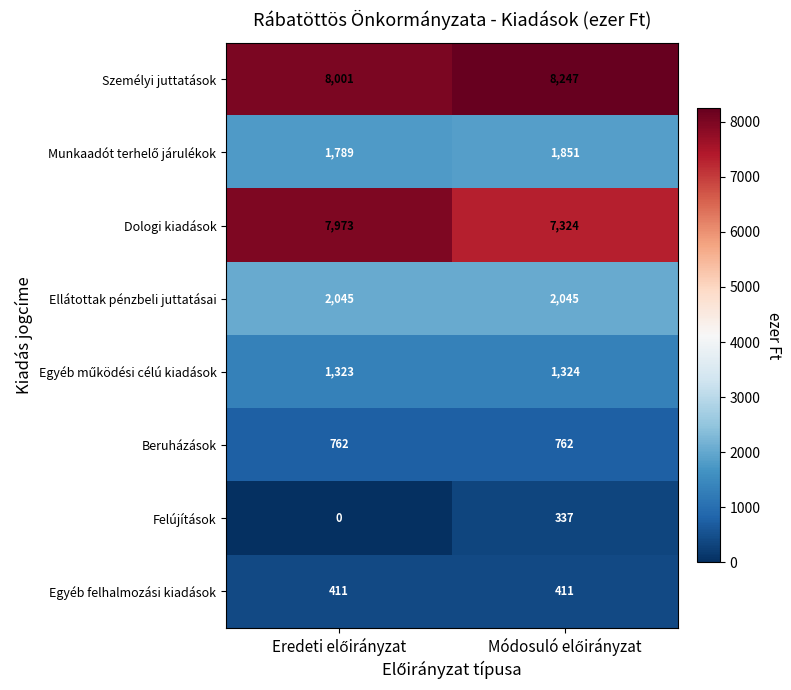

What is the difference between the maximum and minimum values in the Dologi kiadások series?

649